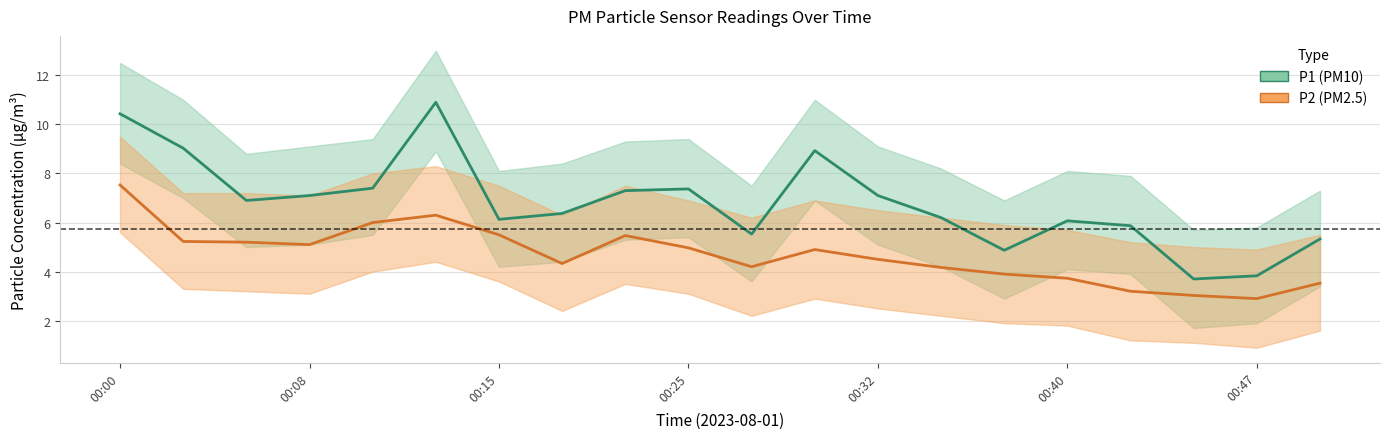

What is the lowest value of the P2 (PM2.5) series?

2.9